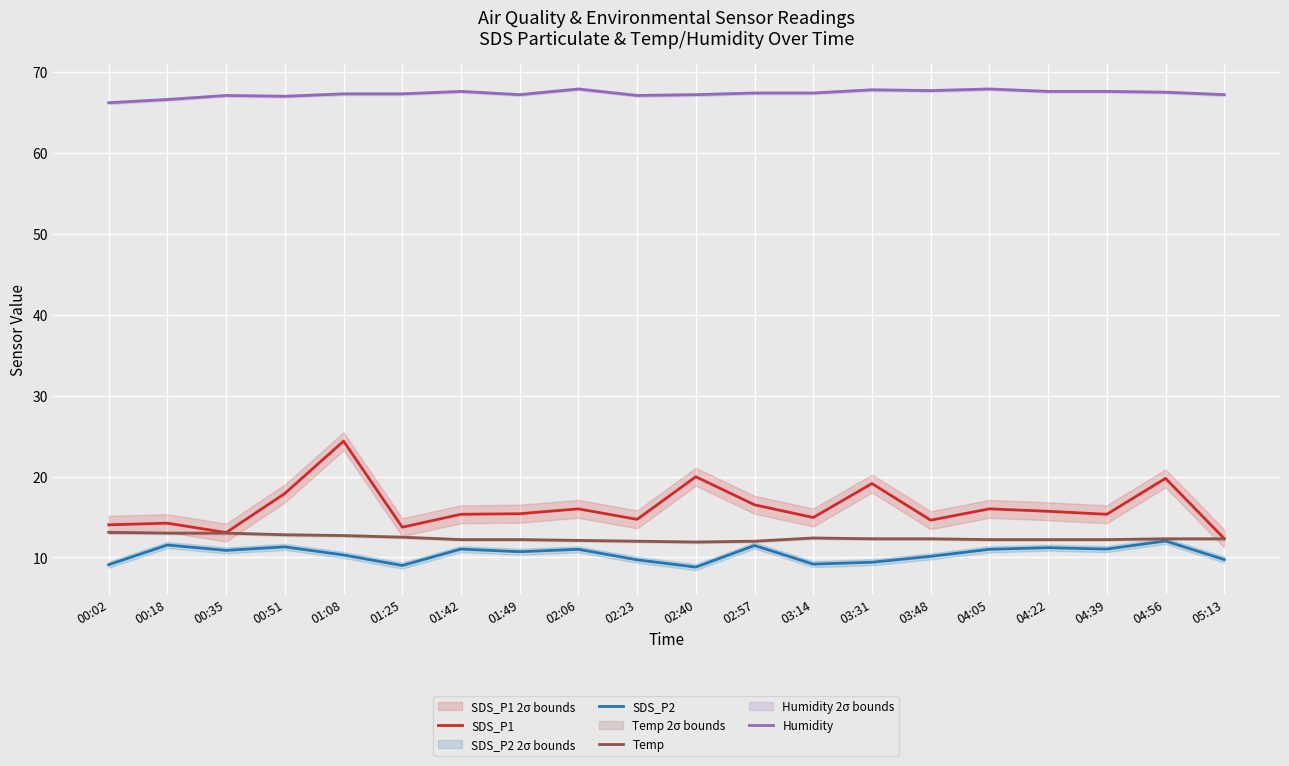

Where is the first local maximum for SDS_P1?

00:18